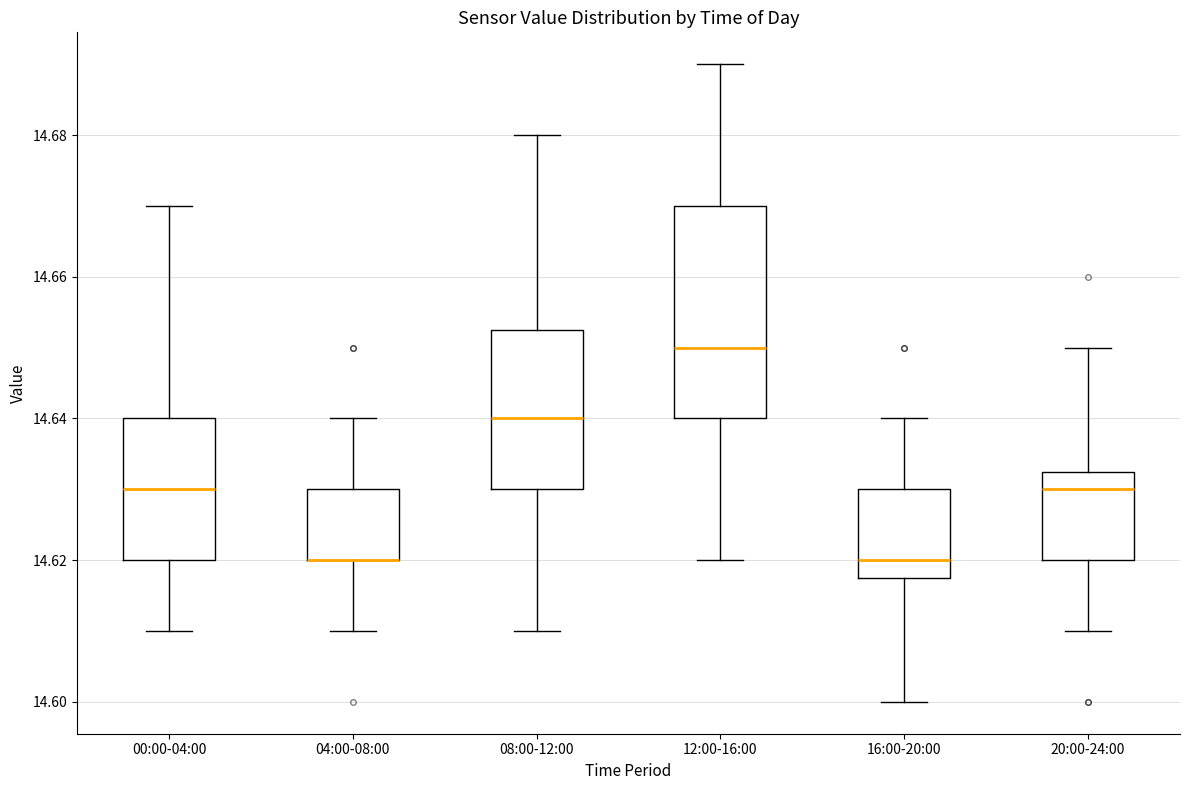

Reading left to right, read every box against the y-axis: the position of its median line, the range the box covers, and the ends of its whiskers. The values are not printed on the chart, so give them approximately, as read against the axis.

00:00-04:00: median 14.630, box 14.620 to 14.640, whiskers 14.610 to 14.670
04:00-08:00: median 14.620 (drawn on the box's lower edge), box 14.620 to 14.630, whiskers 14.610 to 14.640
08:00-12:00: median 14.640, box 14.630 to 14.652, whiskers 14.610 to 14.680
12:00-16:00: median 14.650, box 14.640 to 14.670, whiskers 14.620 to 14.690
16:00-20:00: median 14.620, box 14.618 to 14.630, whiskers 14.600 to 14.640
20:00-24:00: median 14.630, box 14.620 to 14.632, whiskers 14.610 to 14.650